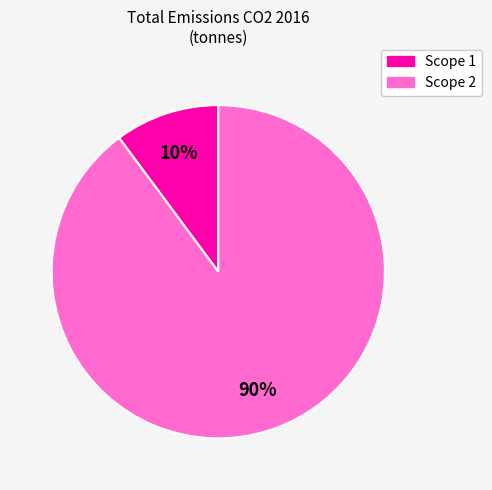

Is there any slice that represents more than half of the pie?

Yes